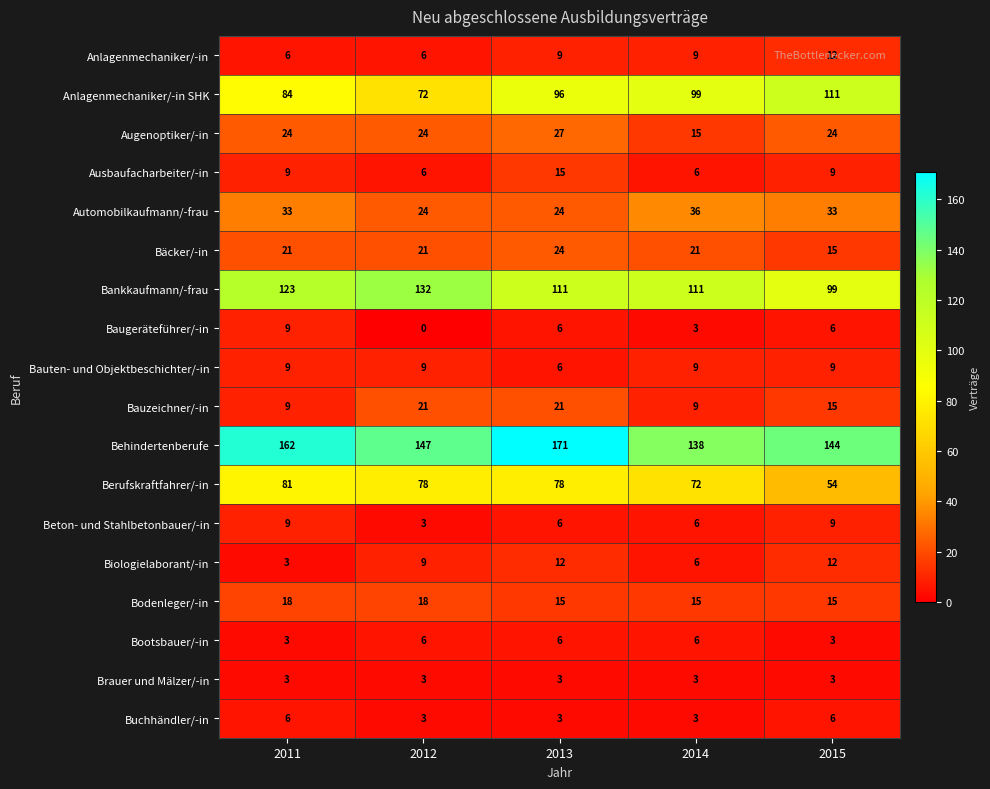

True or false: Augenoptiker/-in has a value of 27 at 2013.

True